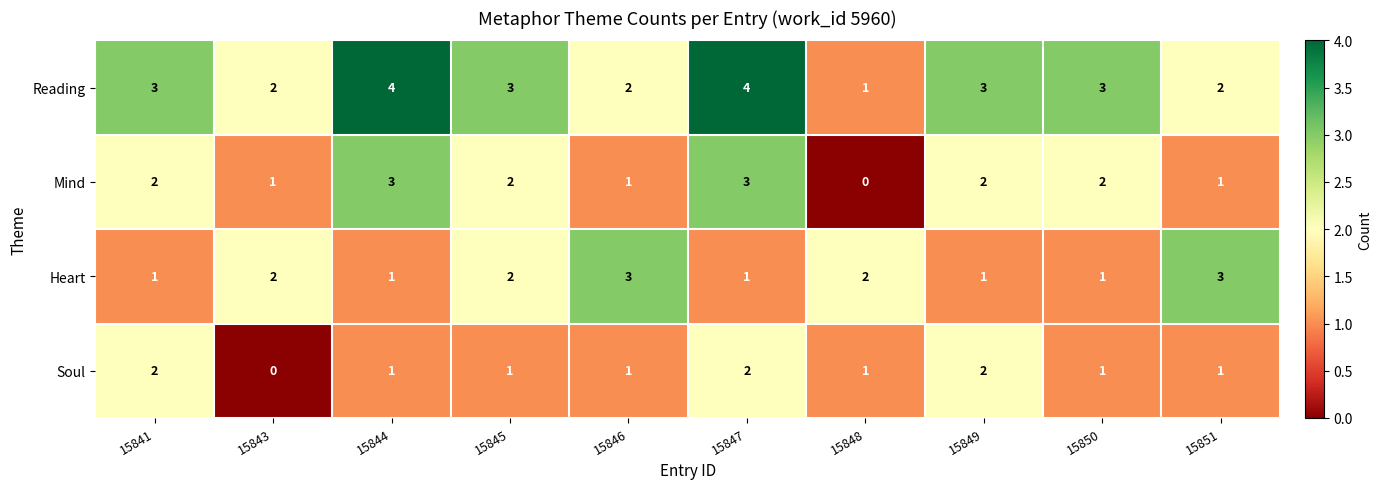

How many data points does each series have?

10